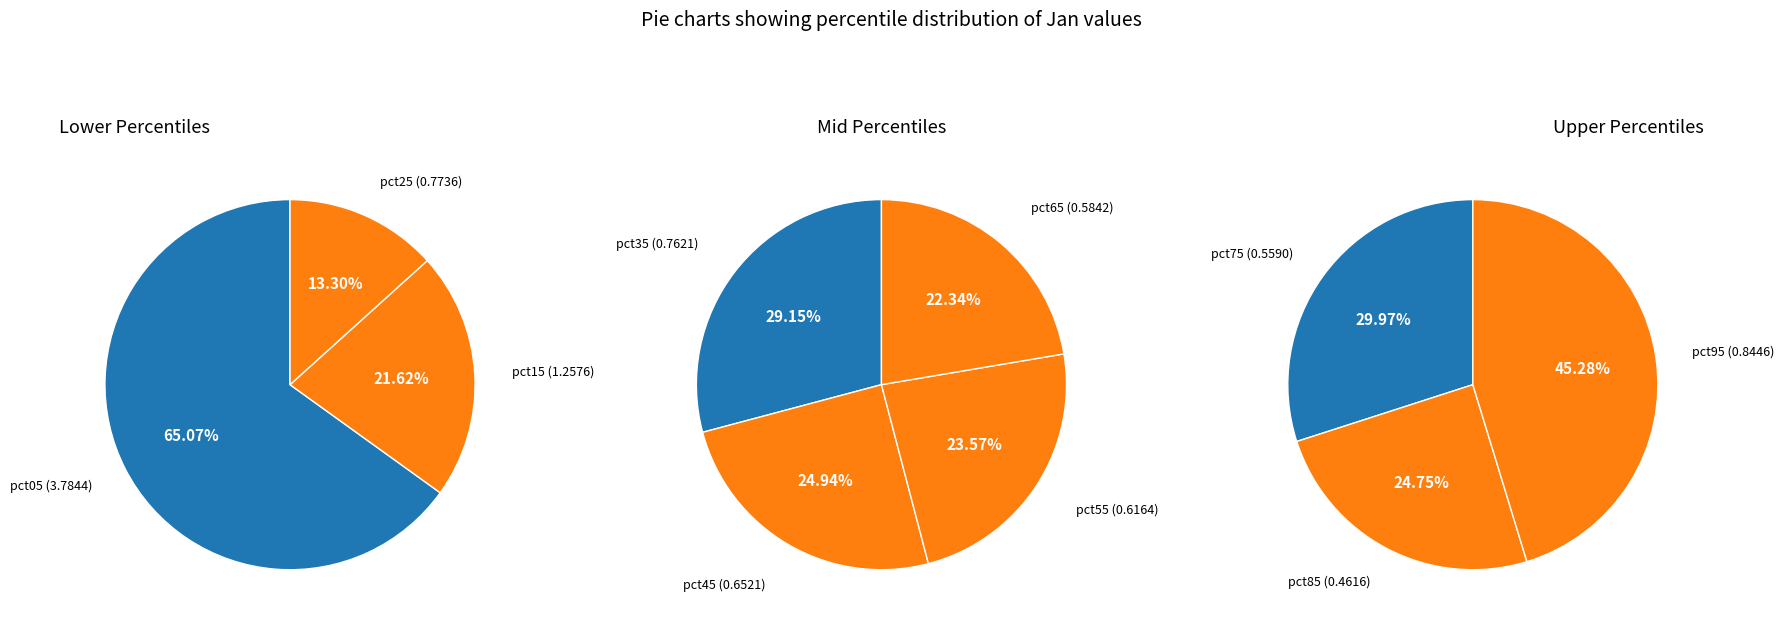

Which category has the biggest portion of the pie?

pct05